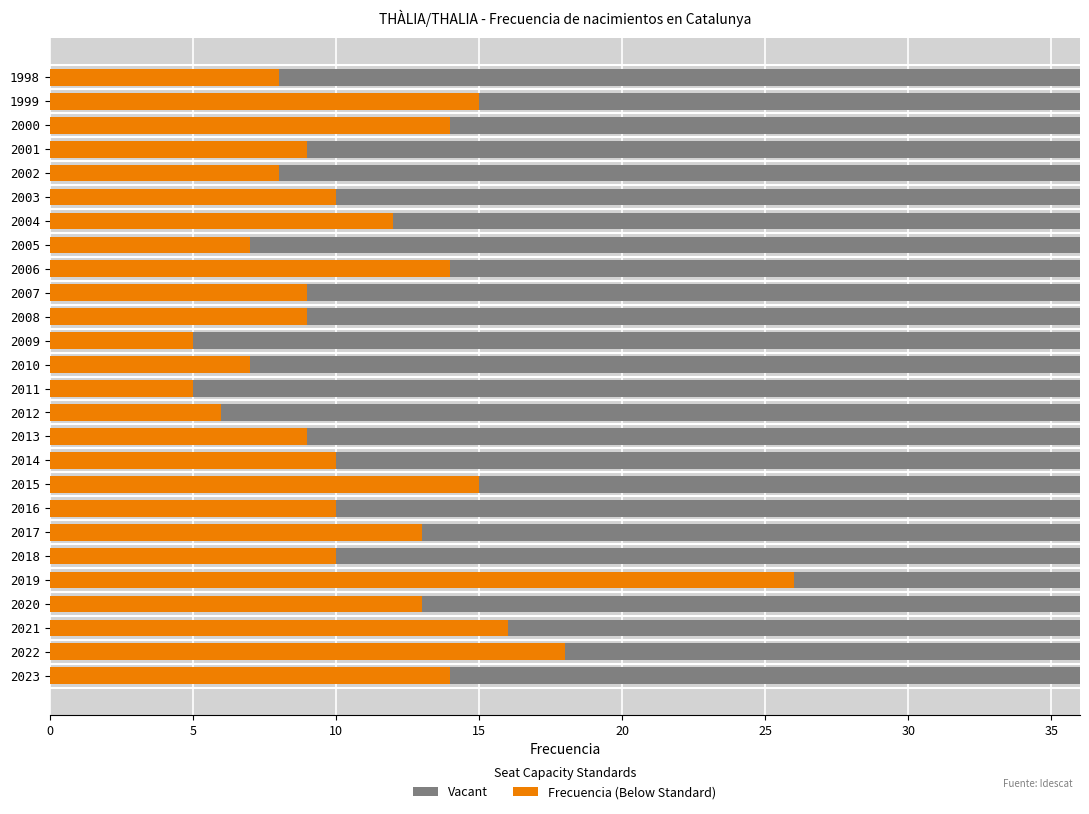

Does the chart contain any negative values?

No